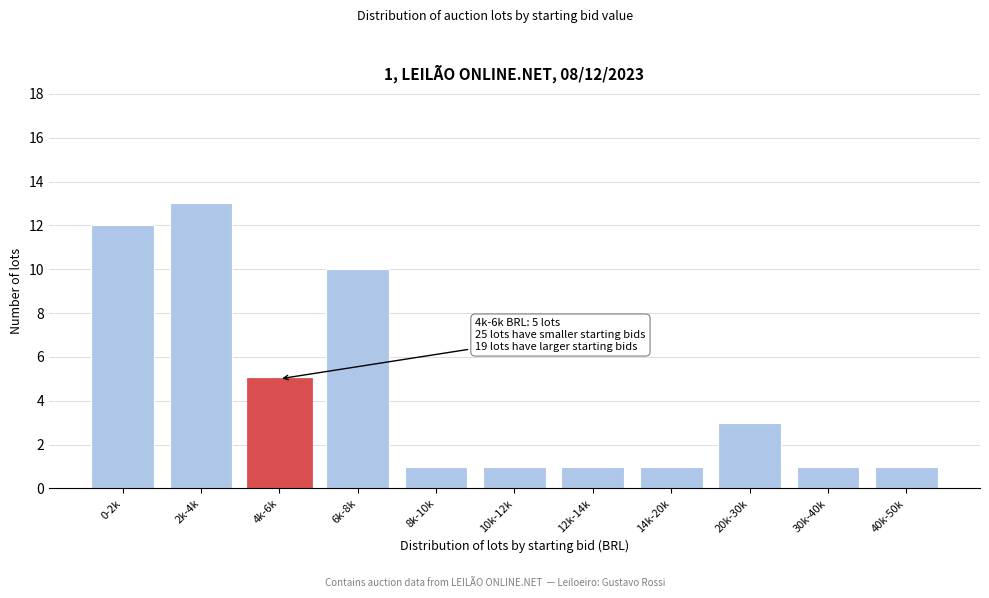

Reading right to left, transcribe all the data shown in this chart.

1	1	3	1	1	1	1	10	5	13	12